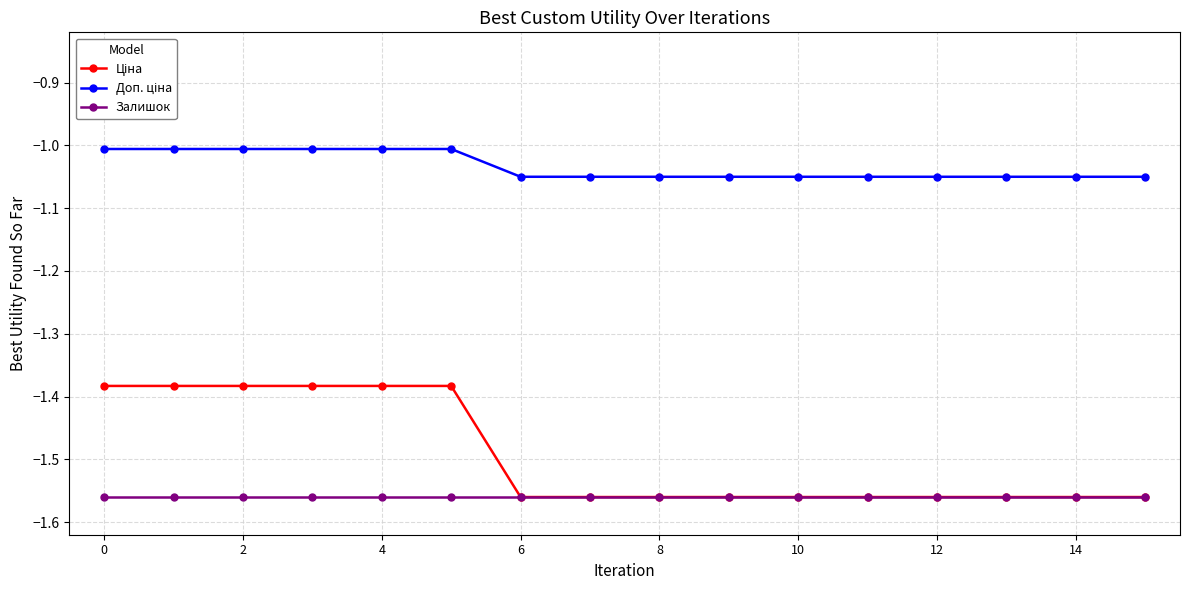

How many data points does each series have?

16